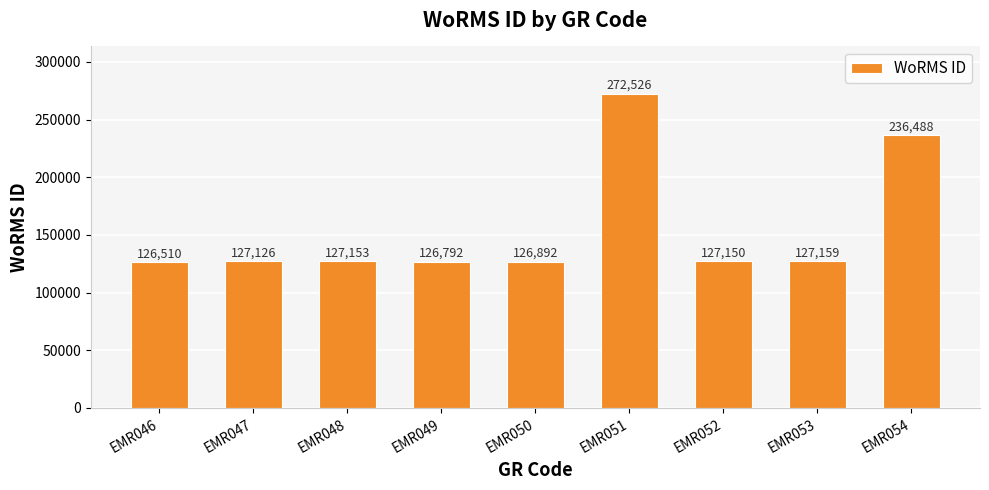

Are the bars horizontal?

No